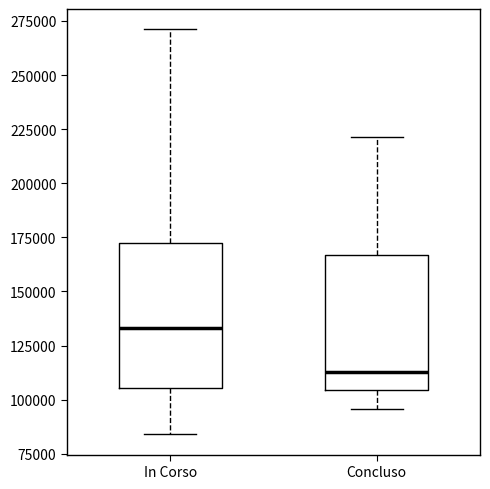

Reading left to right, transcribe this box plot: for each box, give where its median line is, the range the box spans, and where its two whiskers end, as read against the y-axis. The values are not printed on the chart, so give them approximately, as read against the axis.

In Corso: median 135000, box 105000 to 175000, whiskers 85000 to 270000
Concluso: median 115000, box 105000 to 165000, whiskers 95000 to 220000